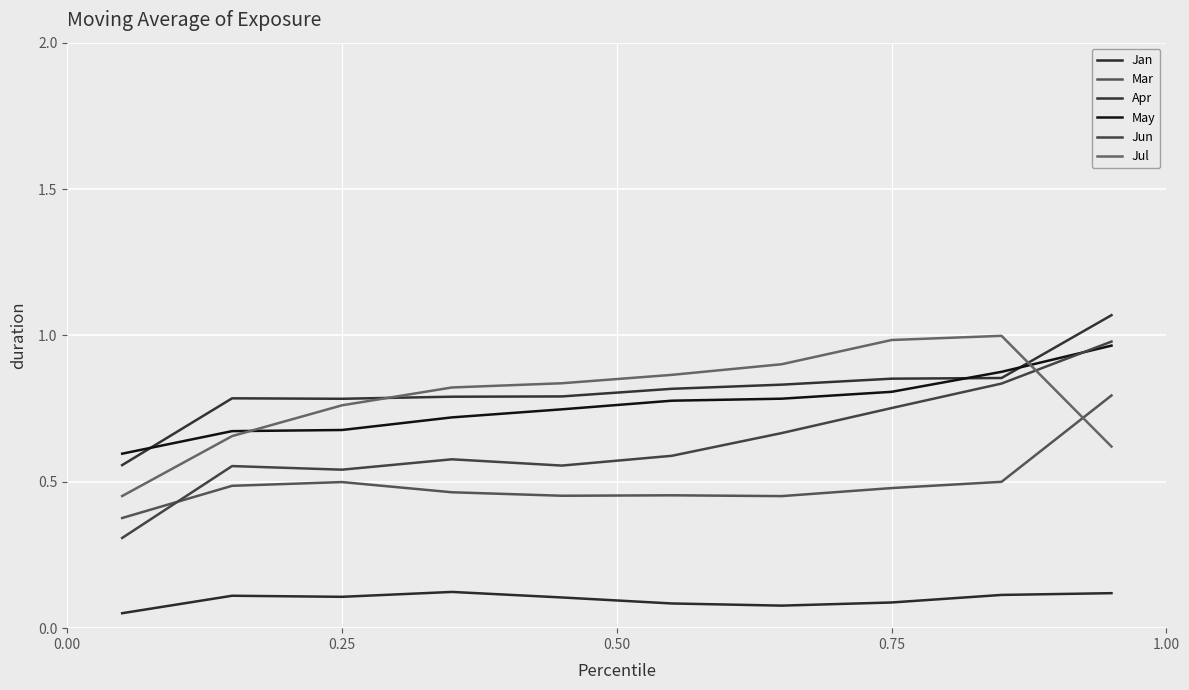

How many lines are shown in the chart?

6